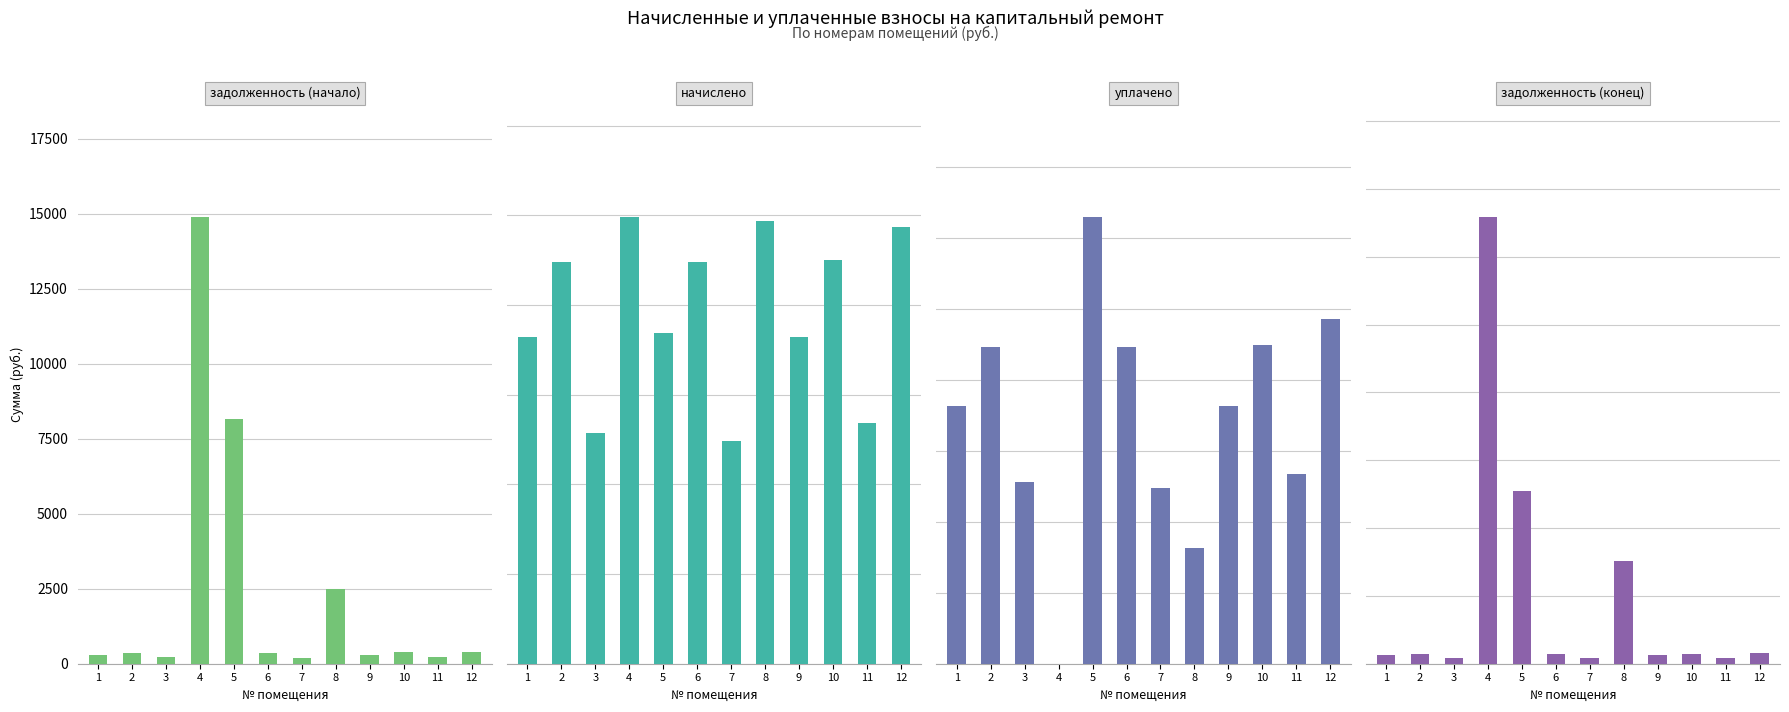

Are the bars horizontal?

No